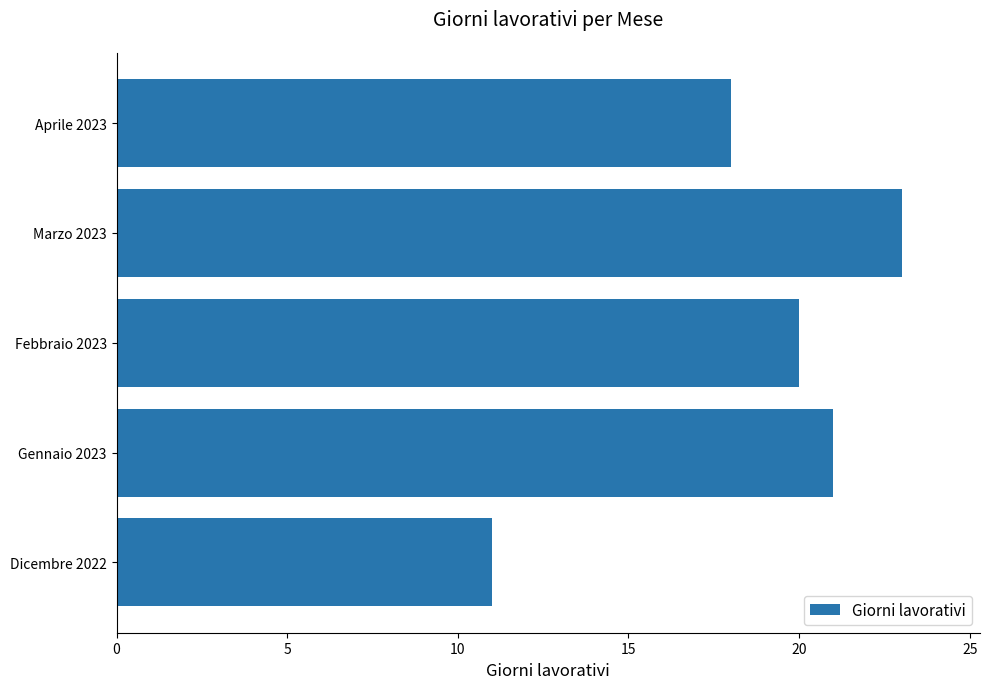

Where is the data nearest to the value 17?

Aprile 2023